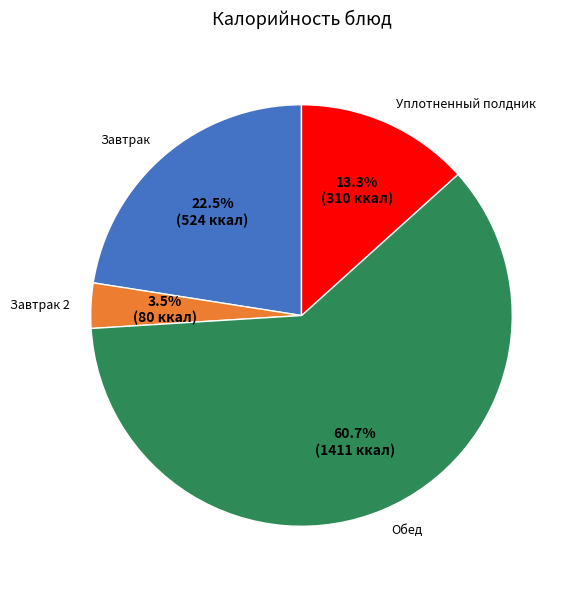

Which category has the smallest portion of the pie?

Завтрак 2